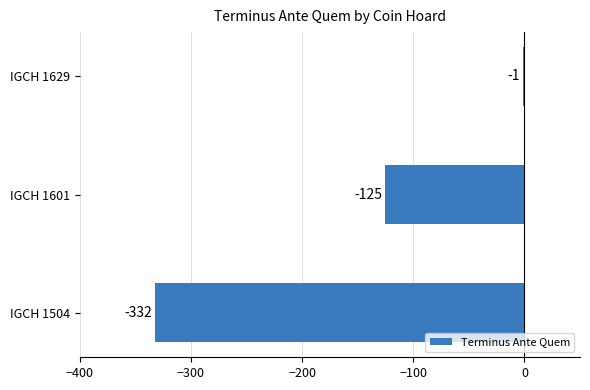

Does the chart contain stacked bars?

No